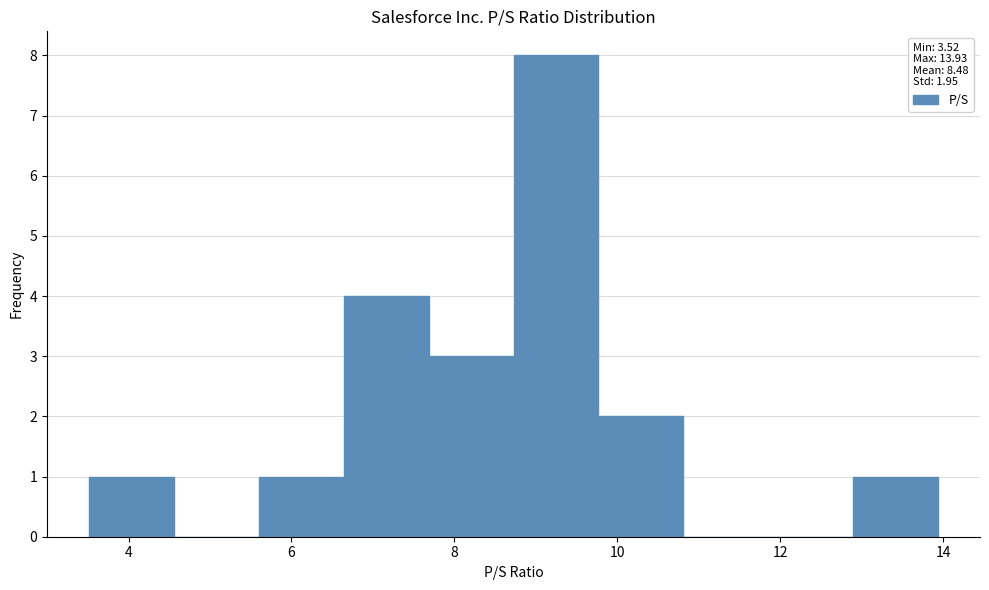

What is the height of the bar covering 5.6 to 6.6 on the x-axis? Neither the bar edges nor the heights are printed on the chart, so give them approximately, as read against the axes.

1